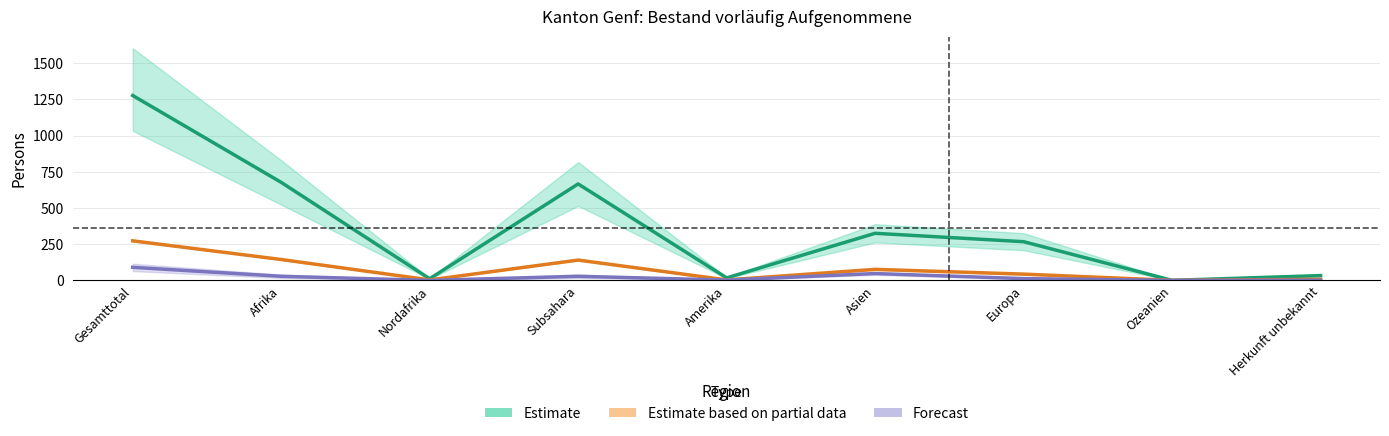

List the series in order of their overall mean, highest first.

Estimate, Estimate based on partial data, Forecast